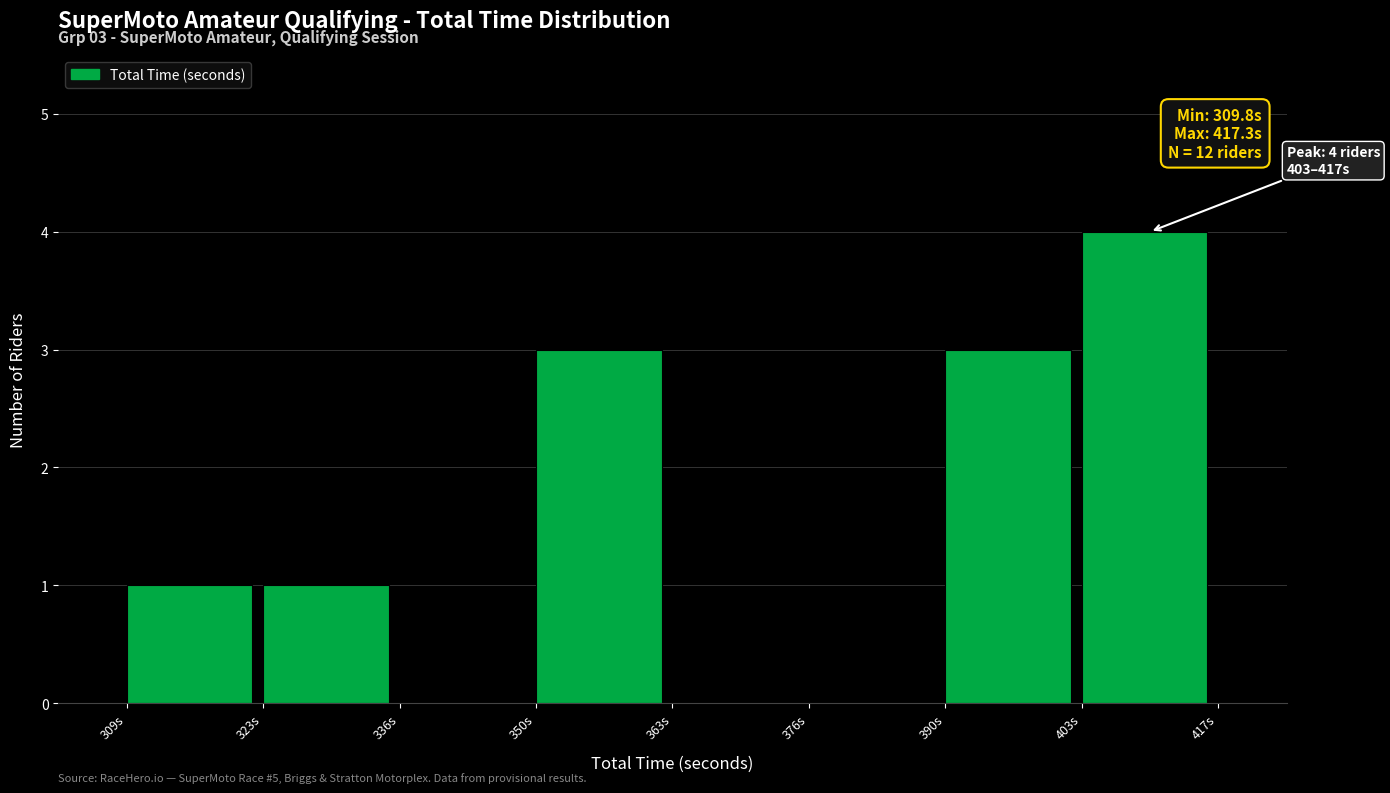

Over which range of the x-axis is the bar tallest?

404 to 418